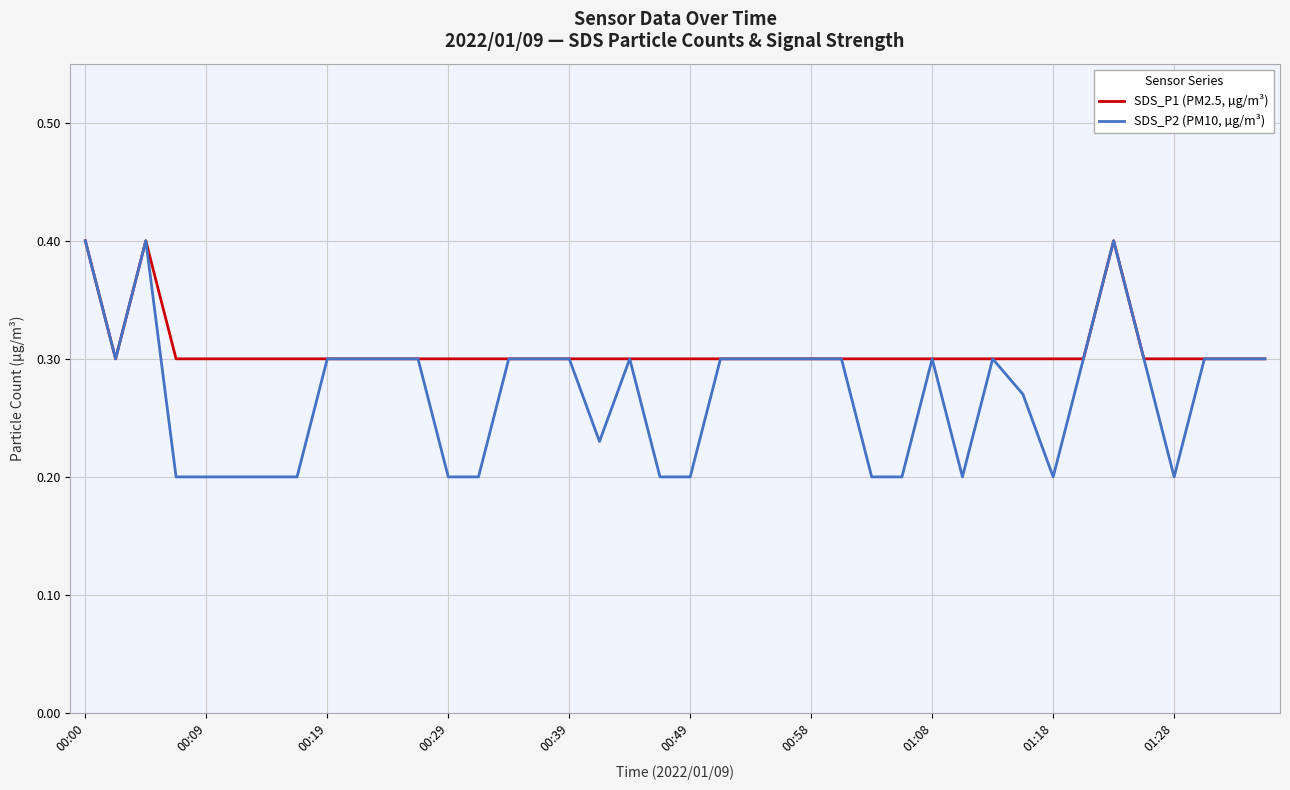

Which series has the widest spread of values?

SDS_P2 (PM10, µg/m³)